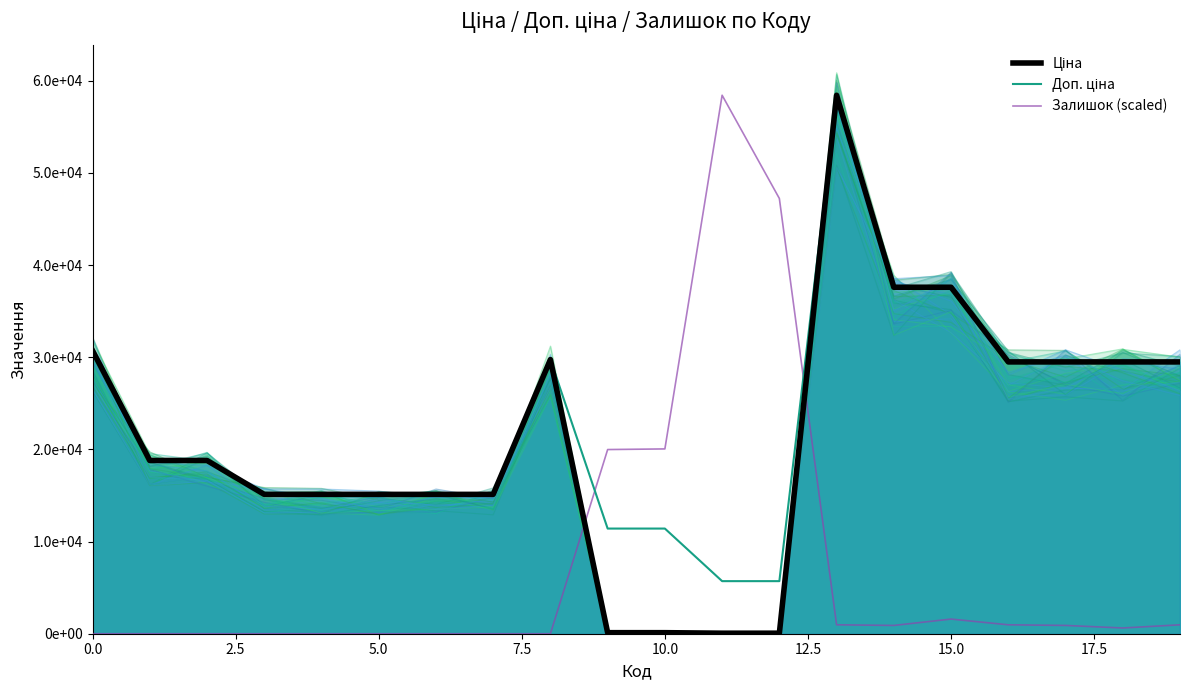

Does the chart have visible grid lines?

No